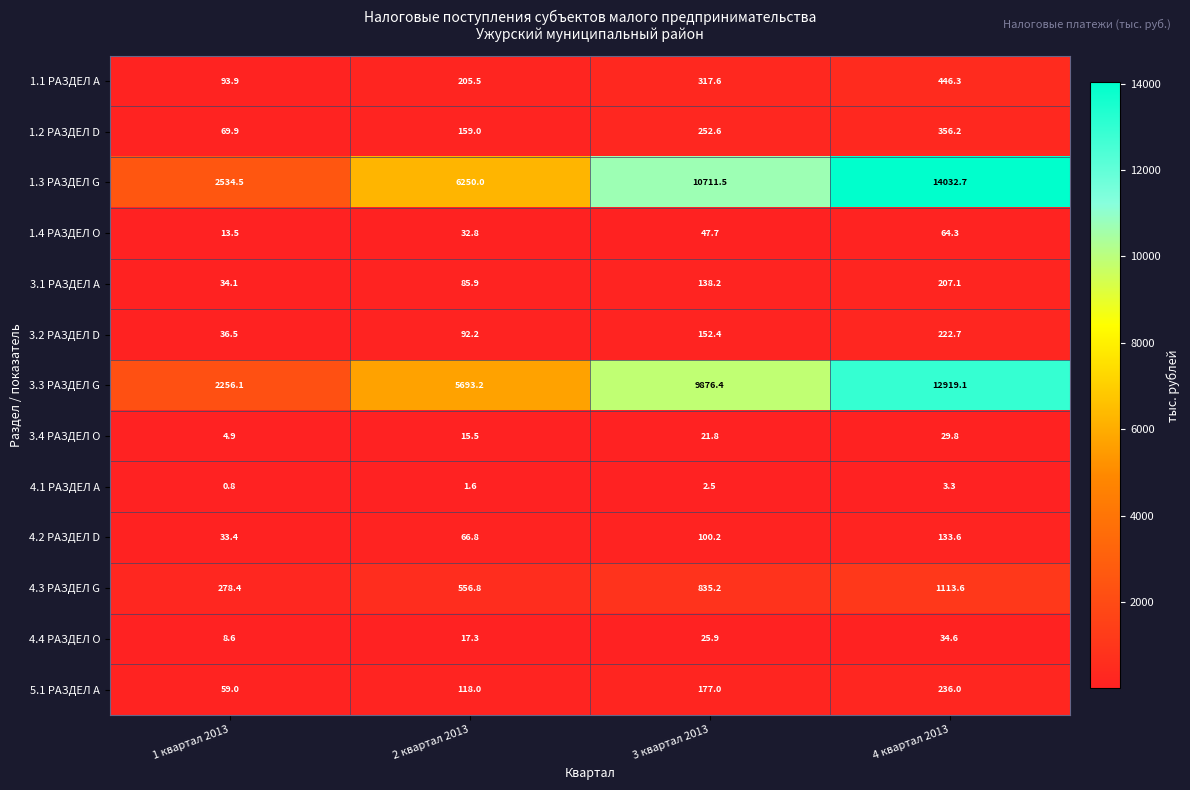

Rank the series by their maximum value, from lowest to highest.

4.1 РАЗДЕЛ A, 3.4 РАЗДЕЛ O, 4.4 РАЗДЕЛ O, 1.4 РАЗДЕЛ O, 4.2 РАЗДЕЛ D, 3.1 РАЗДЕЛ A, 3.2 РАЗДЕЛ D, 5.1 РАЗДЕЛ A, 1.2 РАЗДЕЛ D, 1.1 РАЗДЕЛ A, 4.3 РАЗДЕЛ G, 3.3 РАЗДЕЛ G, 1.3 РАЗДЕЛ G